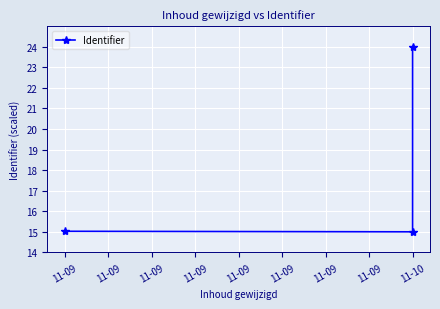

What is the sum of all values?

54.0